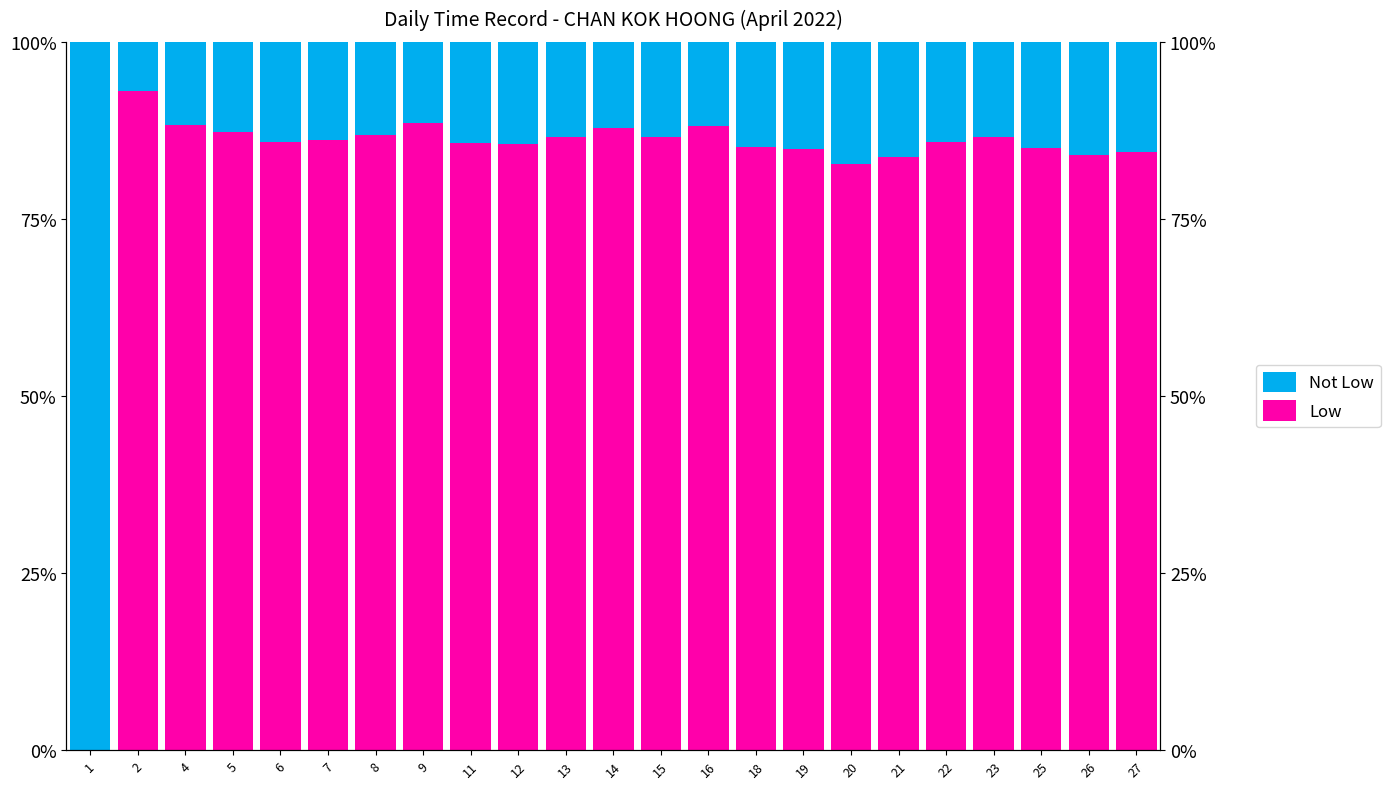

Which series has the largest range (max minus min)?

Not Low